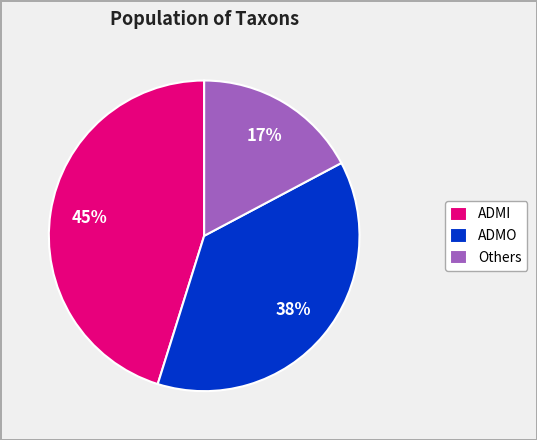

To the nearest percent, what percentage of the pie is Others?

17%